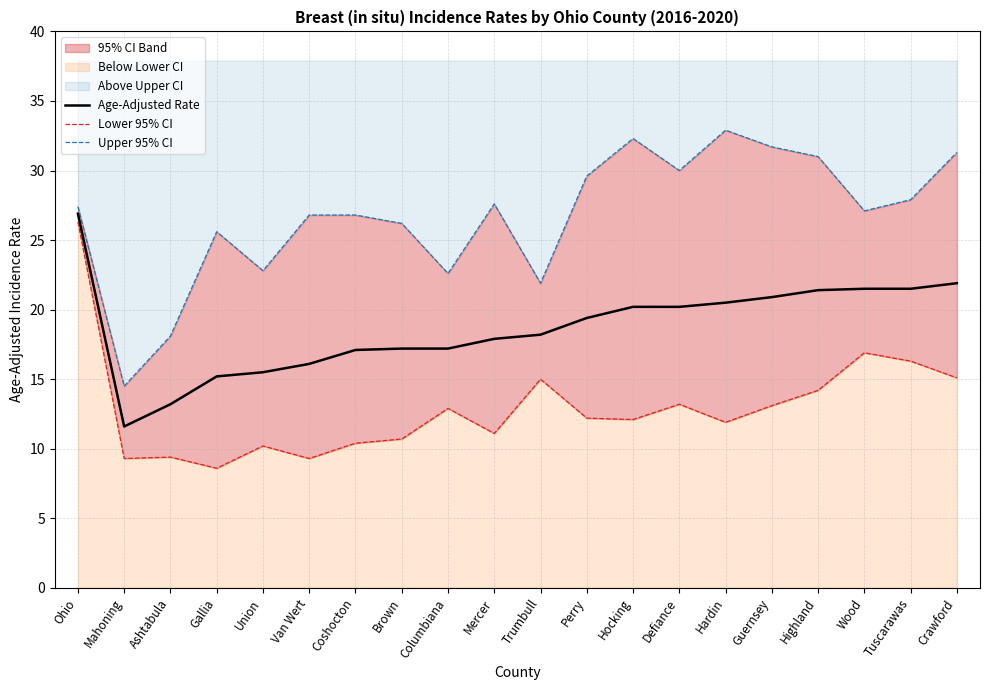

What is the smallest value displayed?

8.6